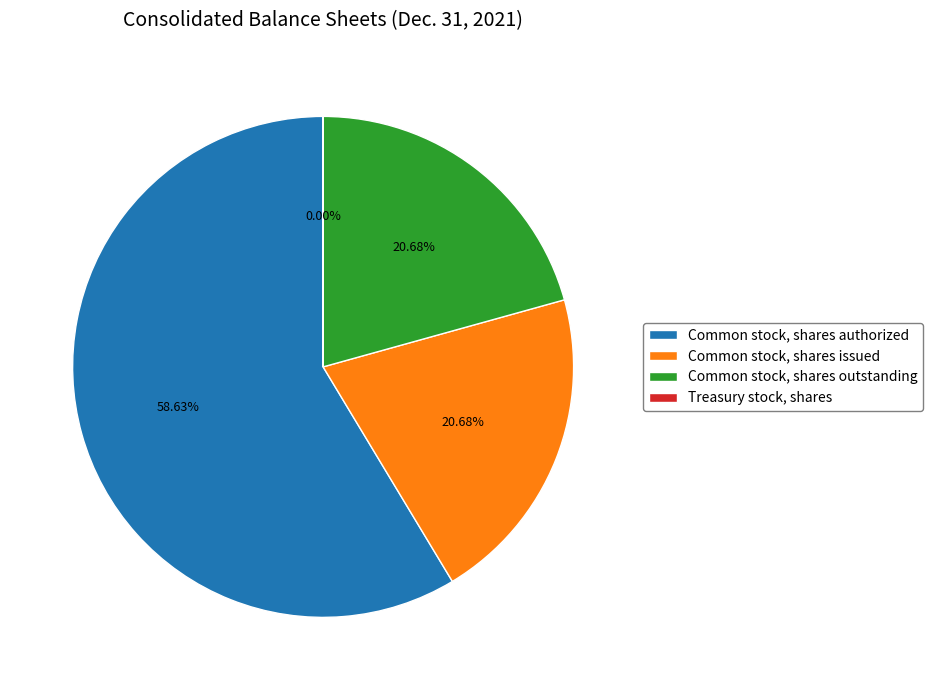

Is it true that Common stock, shares issued is 21% of the pie?

True